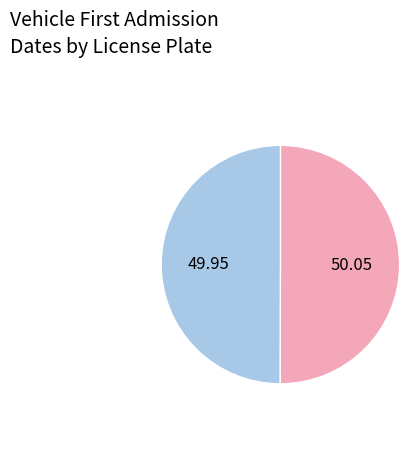

Rank the categories by value from highest to lowest.

OR39TN, OR62PY